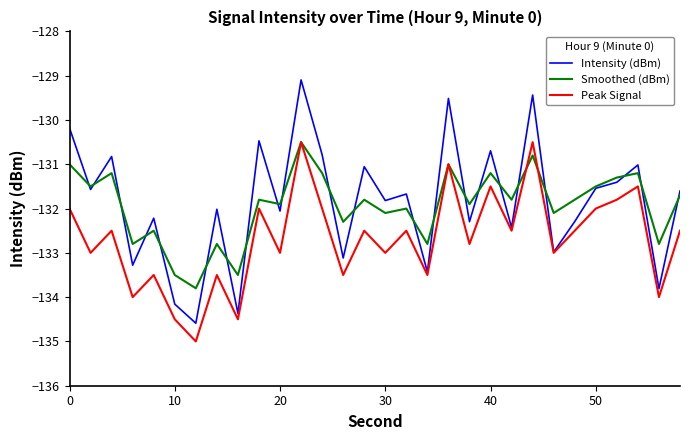

What is the minimum value for Smoothed (dBm)?

-133.8